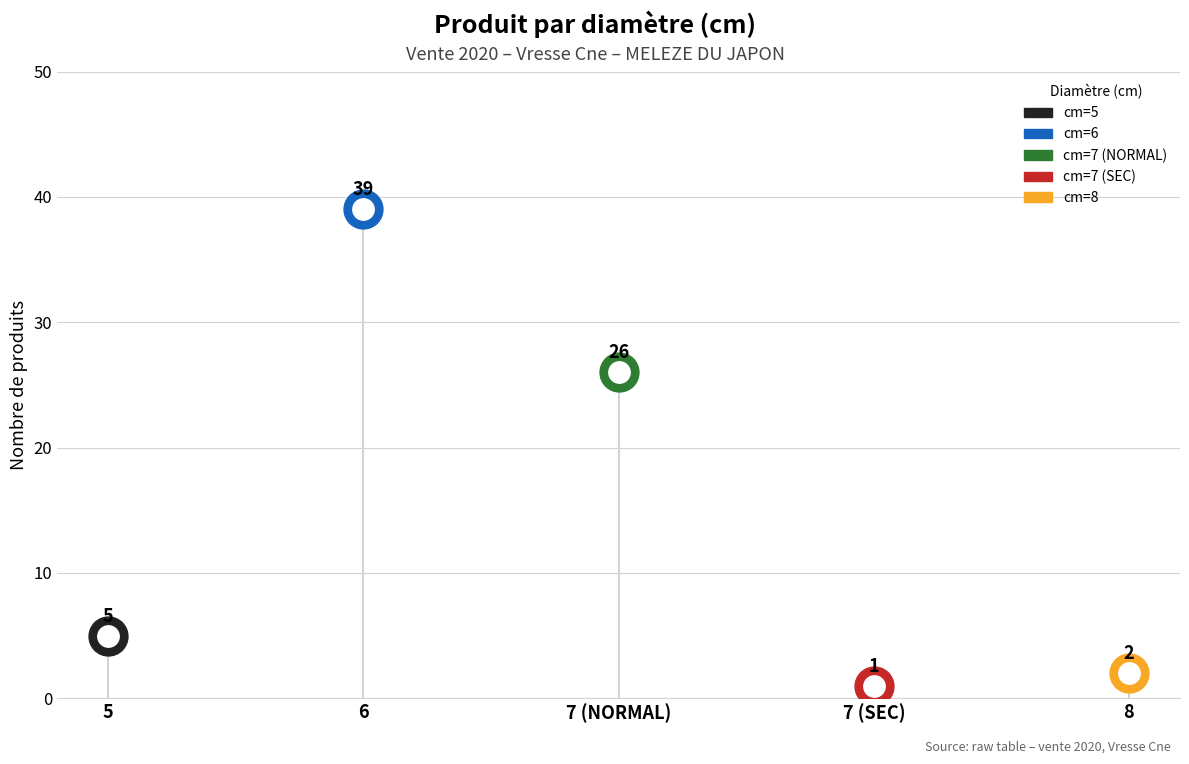

What is the change in value from 6 to 8?

-37